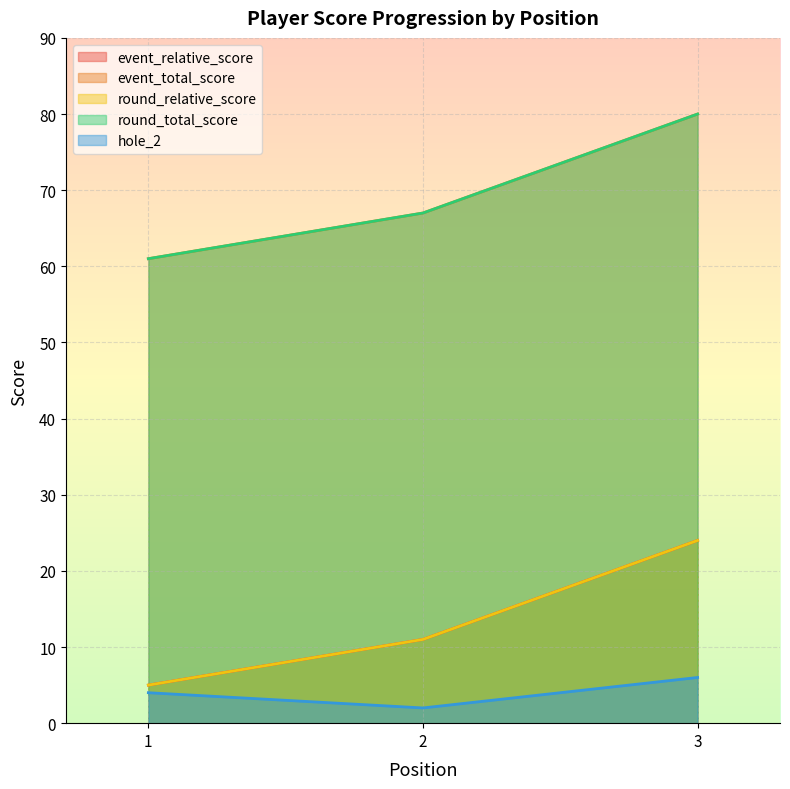

The value of event_relative_score at 2 is 4. True or false?

False